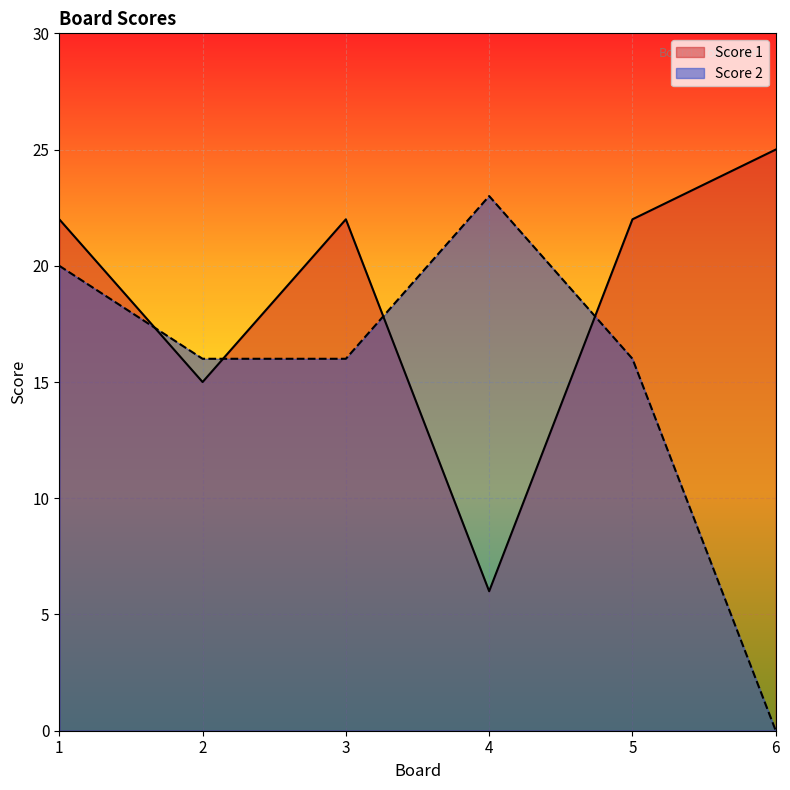

What is the value of the Score 2 point at the 3rd from the left?

16